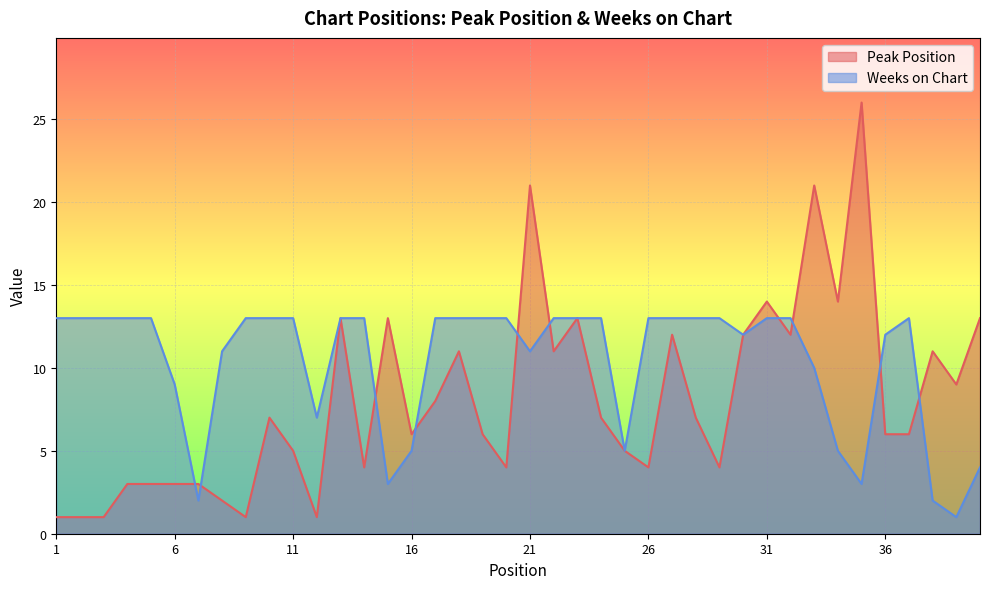

In Peak Position, how many points are higher than both neighbors (excluding endpoints)?

11